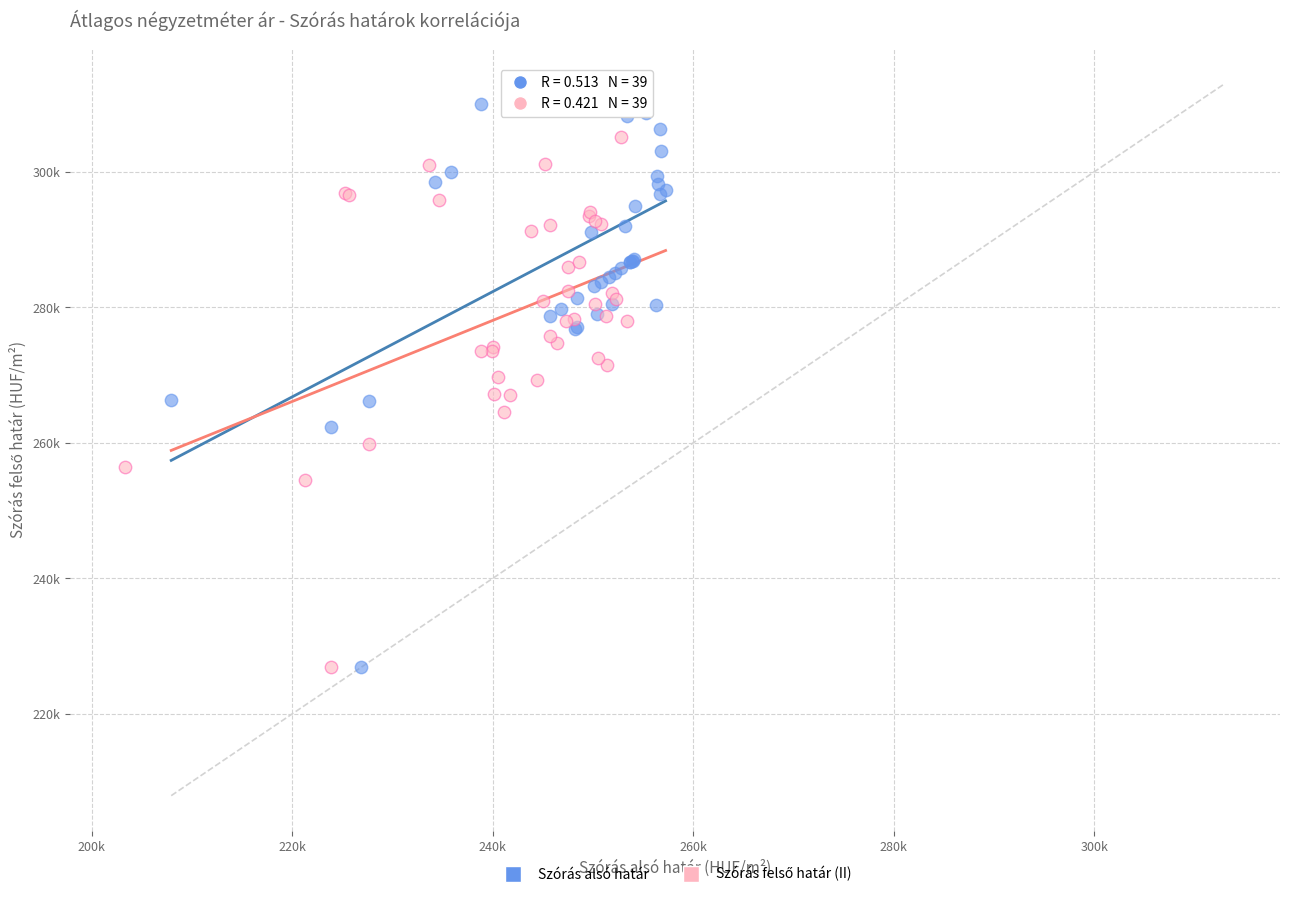

Which series has the largest Y range (max minus min)?

Szórás alsó határ